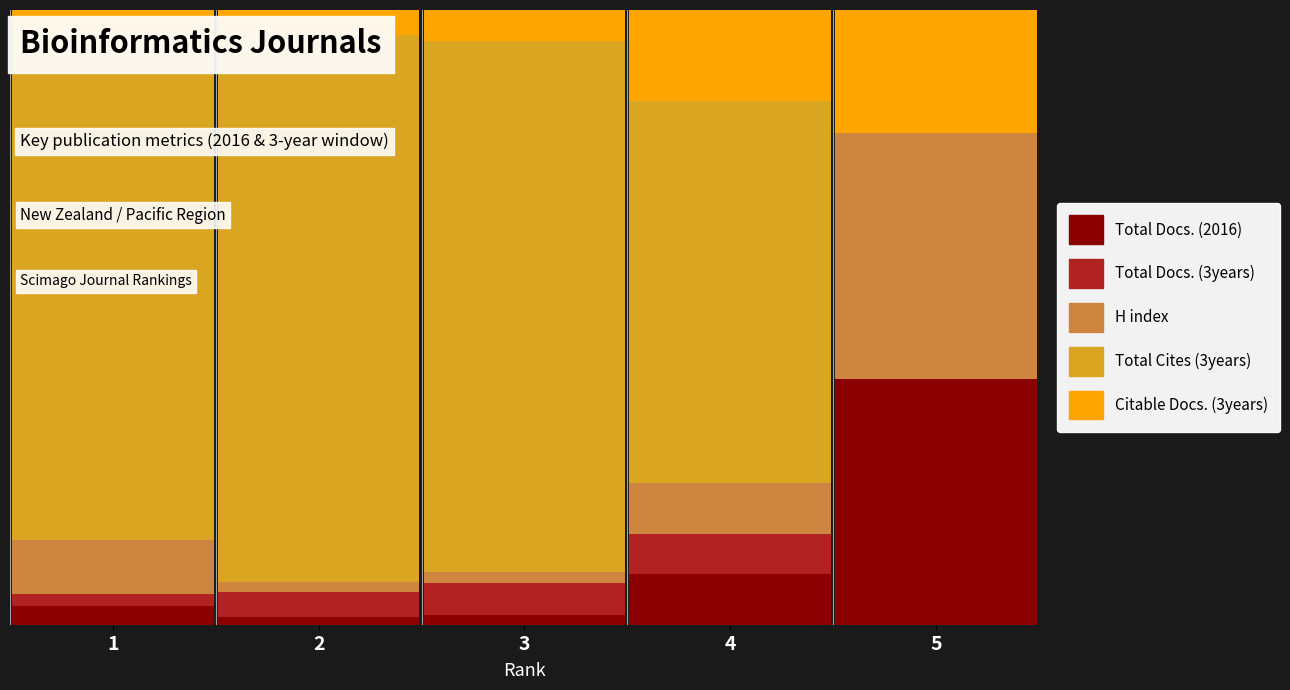

Which has a higher value, 1 or 4?

4